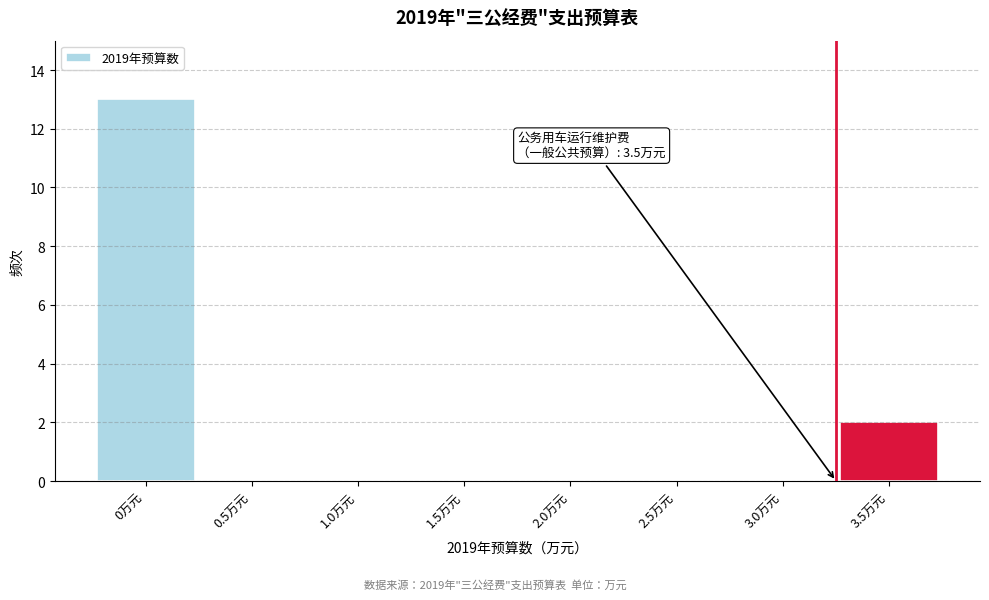

Reading left to right, what are all the values shown in this chart?

0万元=13	0.5万元=0	1.0万元=0	1.5万元=0	2.0万元=0	2.5万元=0	3.0万元=0	3.5万元=2